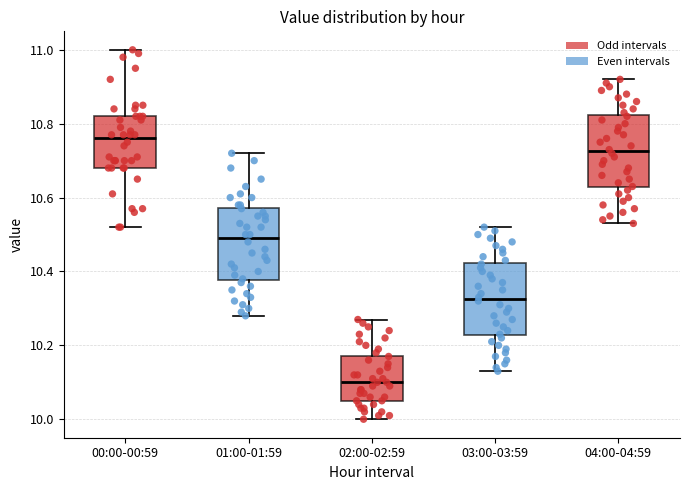

Which box's median line is the lowest?

02:00-02:59